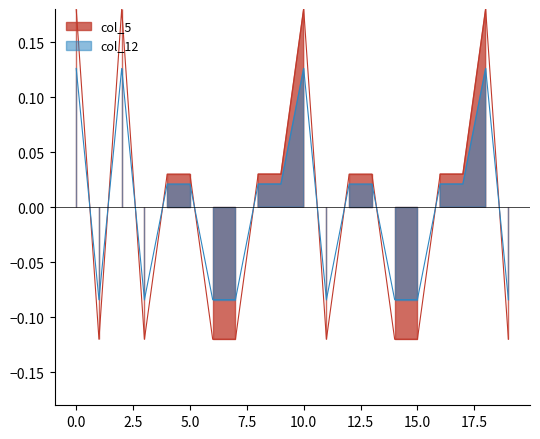

Rank the categories by value from highest to lowest.

1, 3, 11, 19, 5, 6, 9, 10, 13, 14, 17, 18, 2, 4, 7, 8, 12, 15, 16, 20